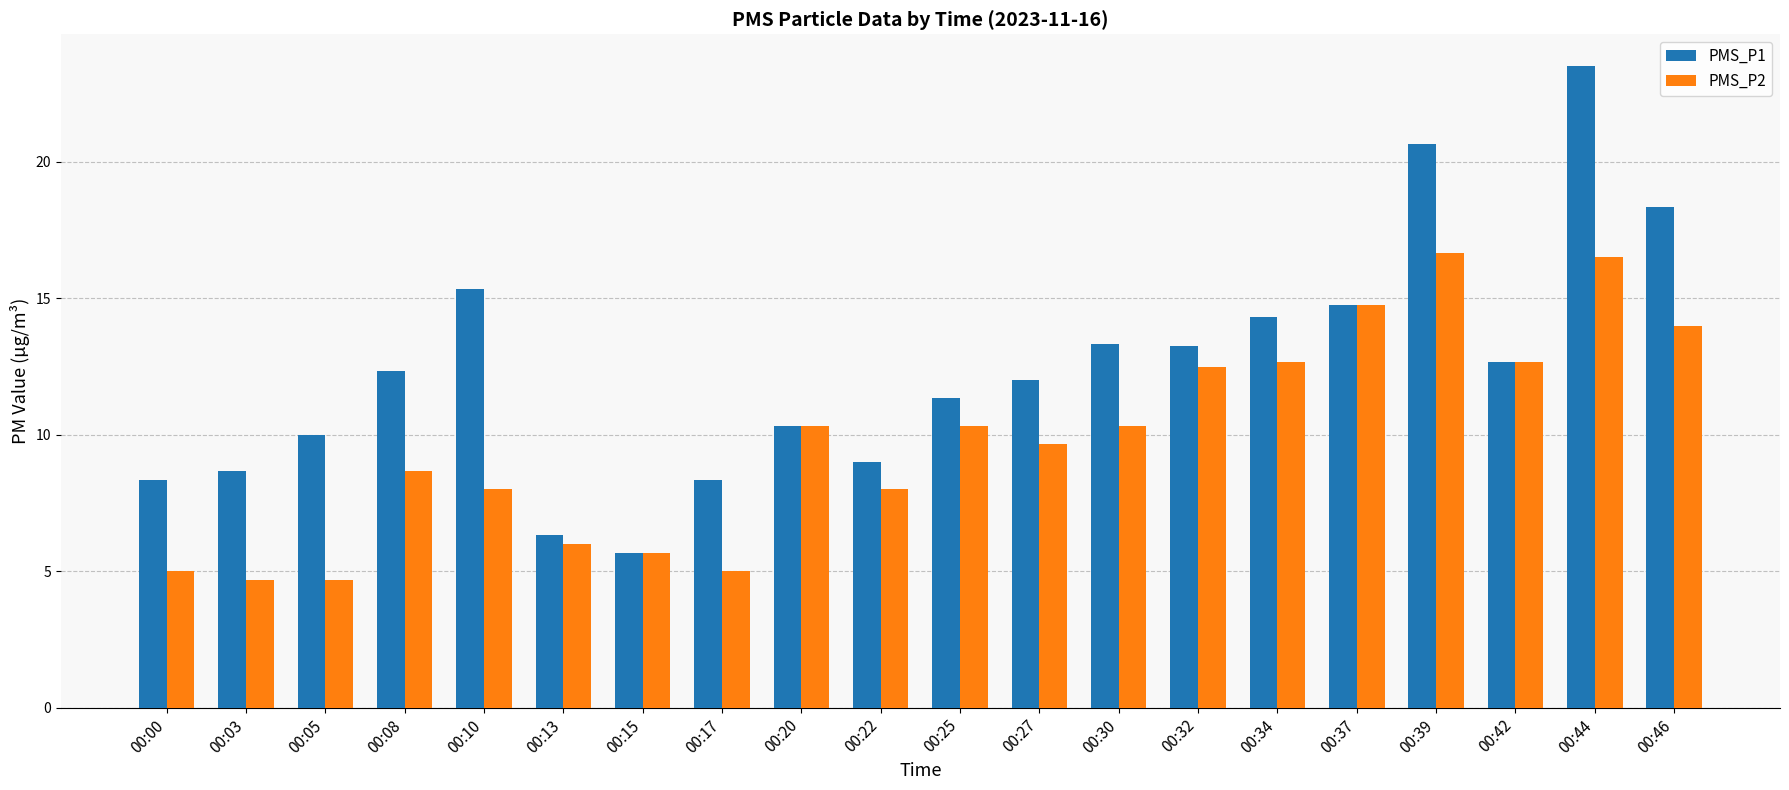

What is the value of the PMS_P2 bar at the 11th from the left?

10.3